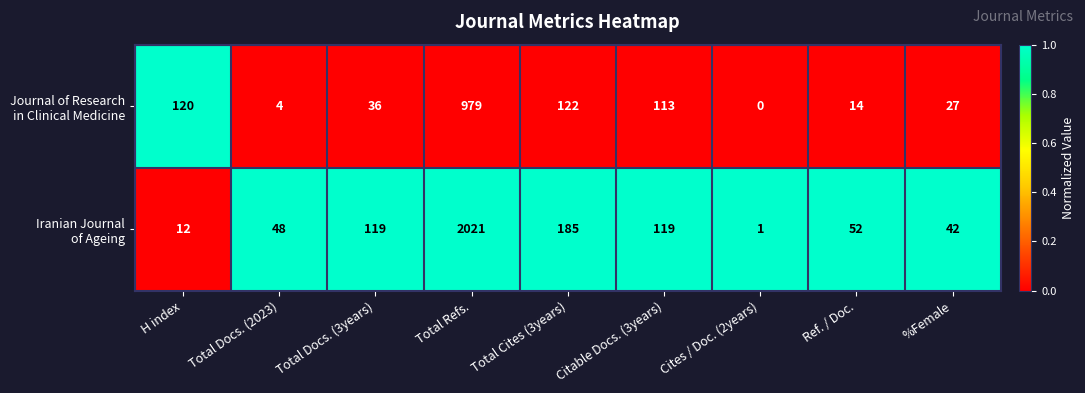

How many data points does each series have?

9